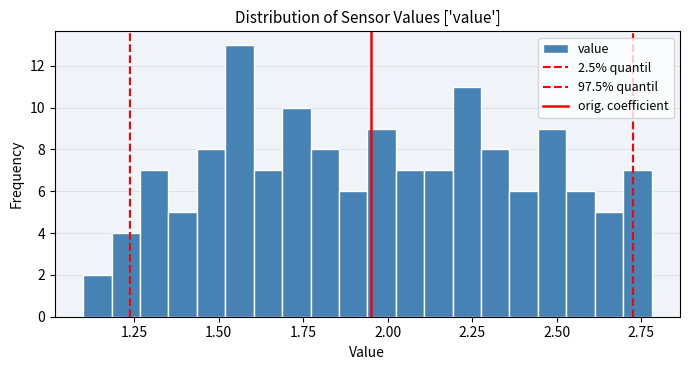

Around what value on the x-axis is the tallest bar? Give the approximate position of its centre, as read against the axis.

1.55